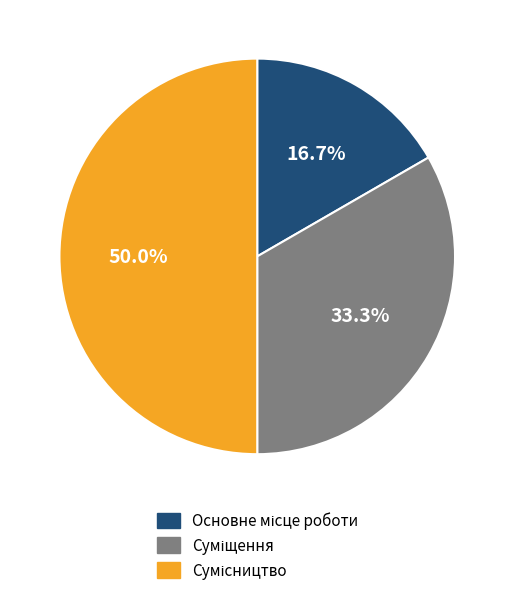

How much of the chart is everything except Суміщення?

66.7%